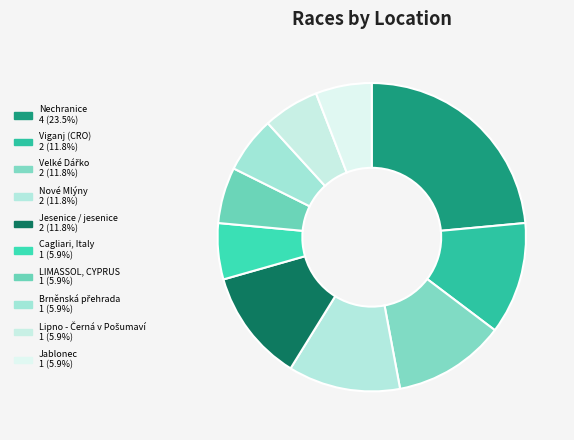

Count the number of slices in the pie.

10